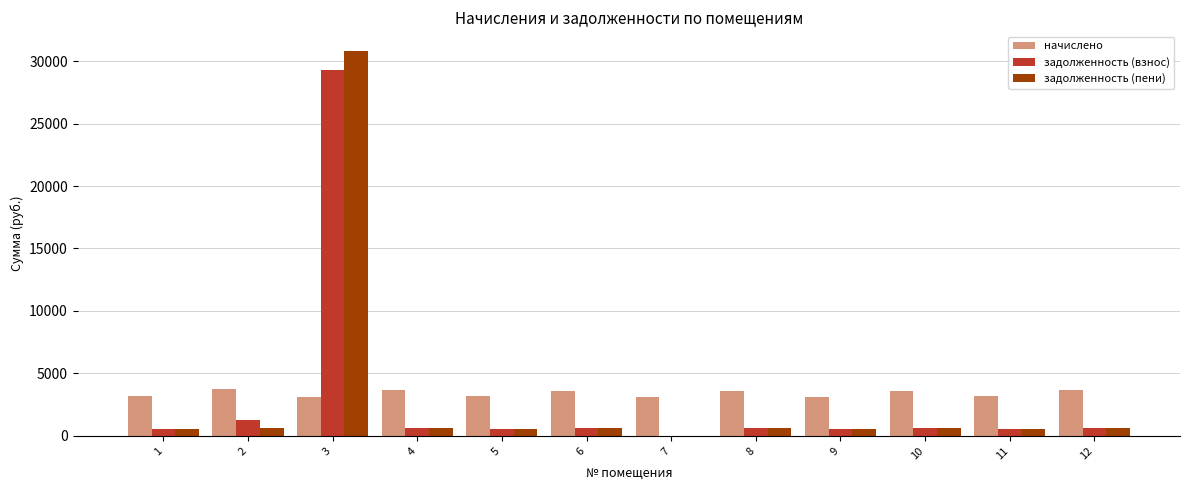

What is the sum of all начислено values?

40826.6